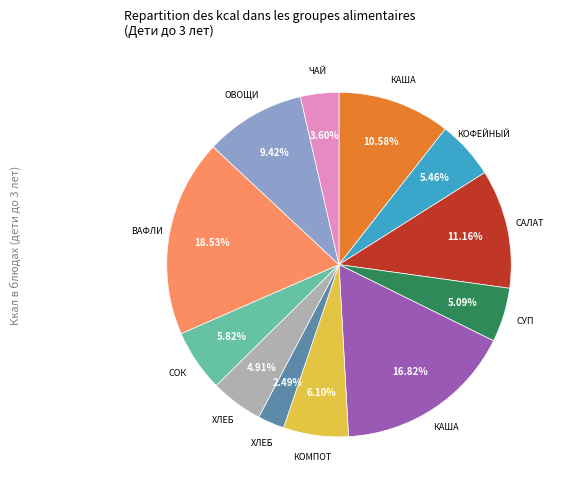

Does any single category account for the majority?

No